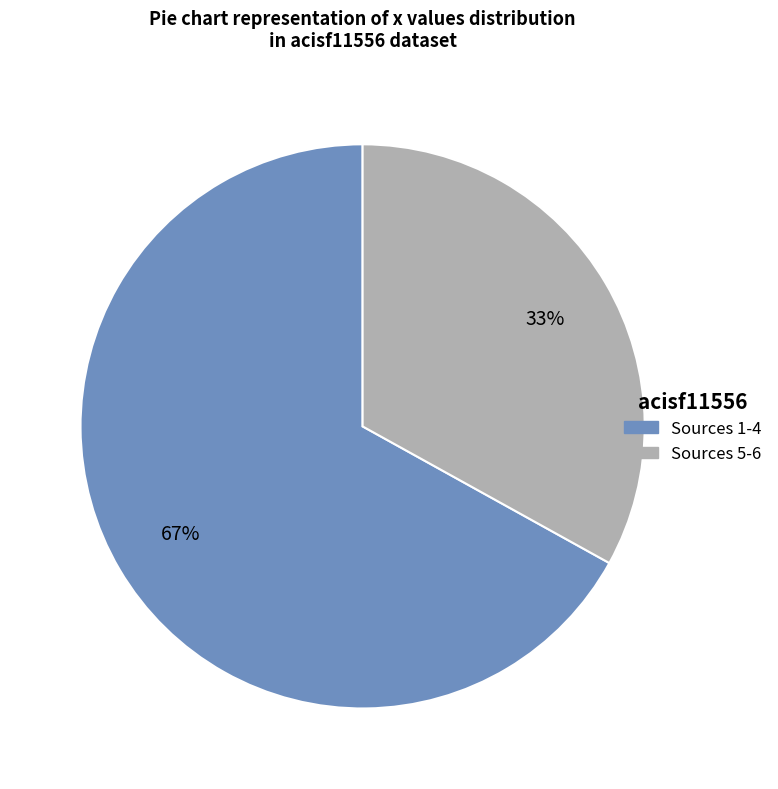

How many slices are in this pie chart?

2